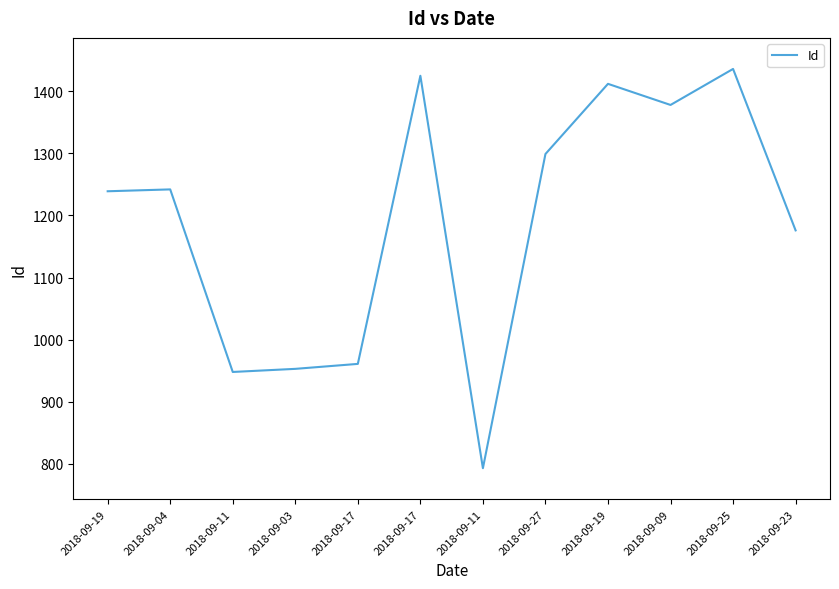

How many lines are shown in the chart?

1